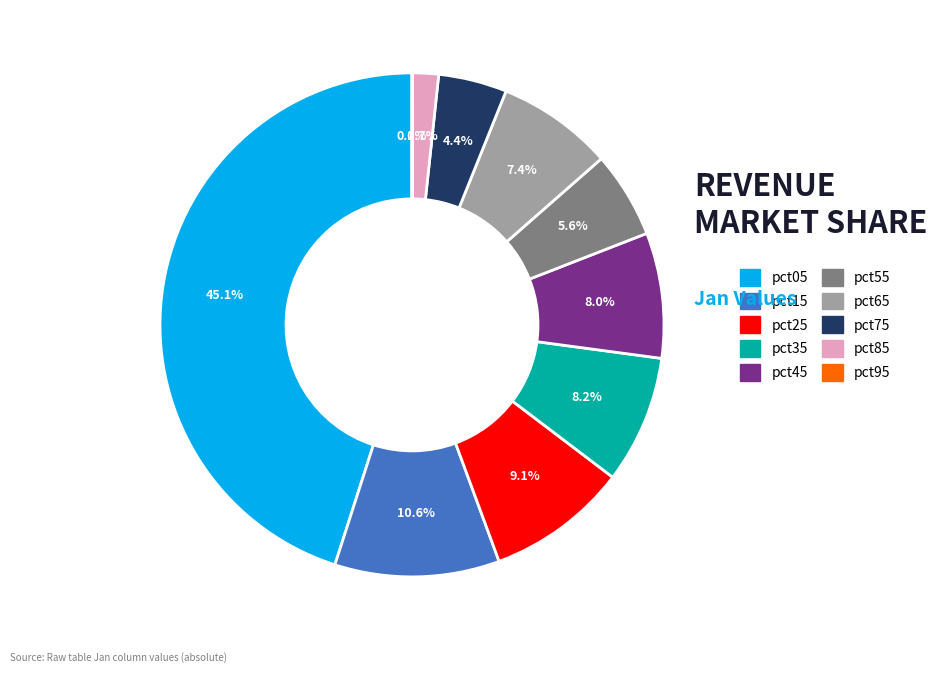

To the nearest percent, what percentage of the pie is pct85?

2%